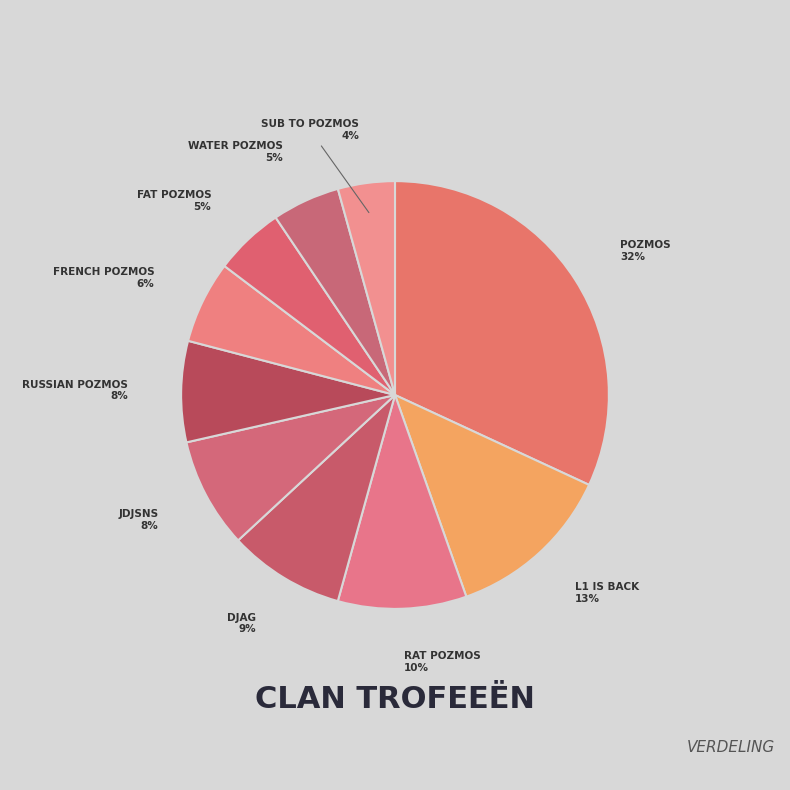

How many slices are in this pie chart?

10